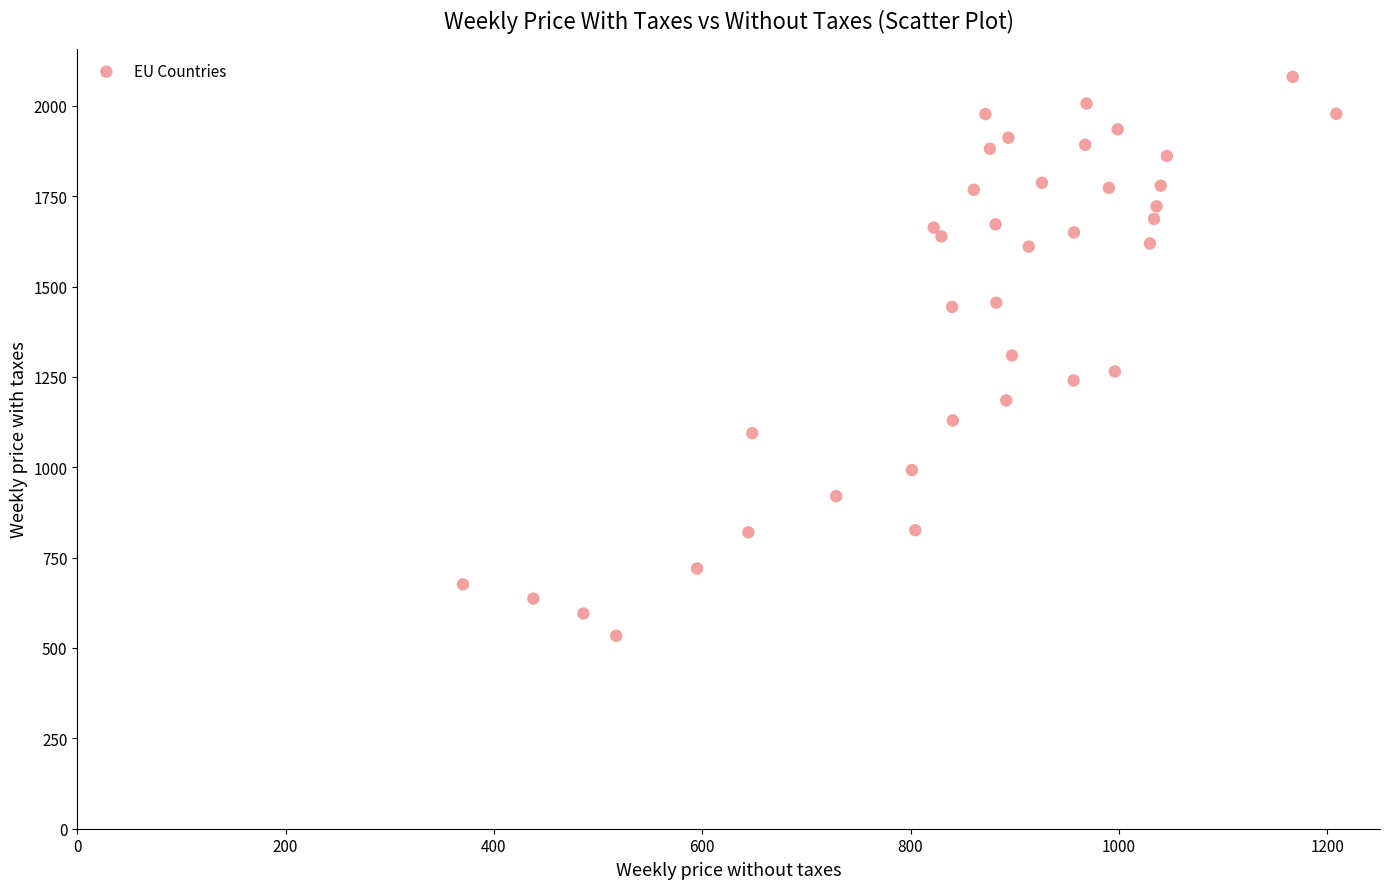

What is the range of Y values (max minus min)?

1546.2